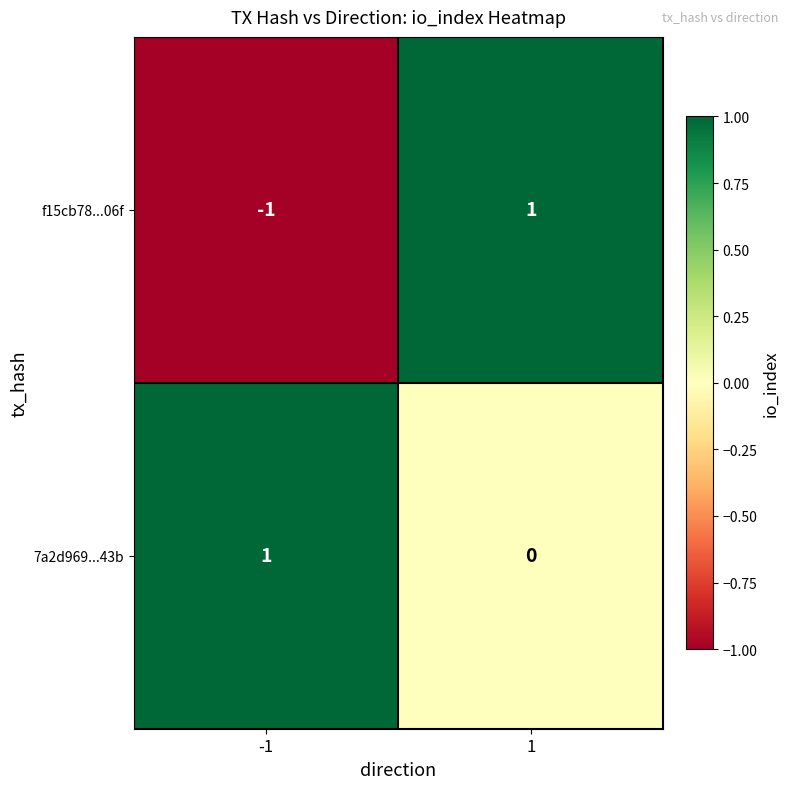

The f15cb78...06f series shows -1 at -1. True or false?

True